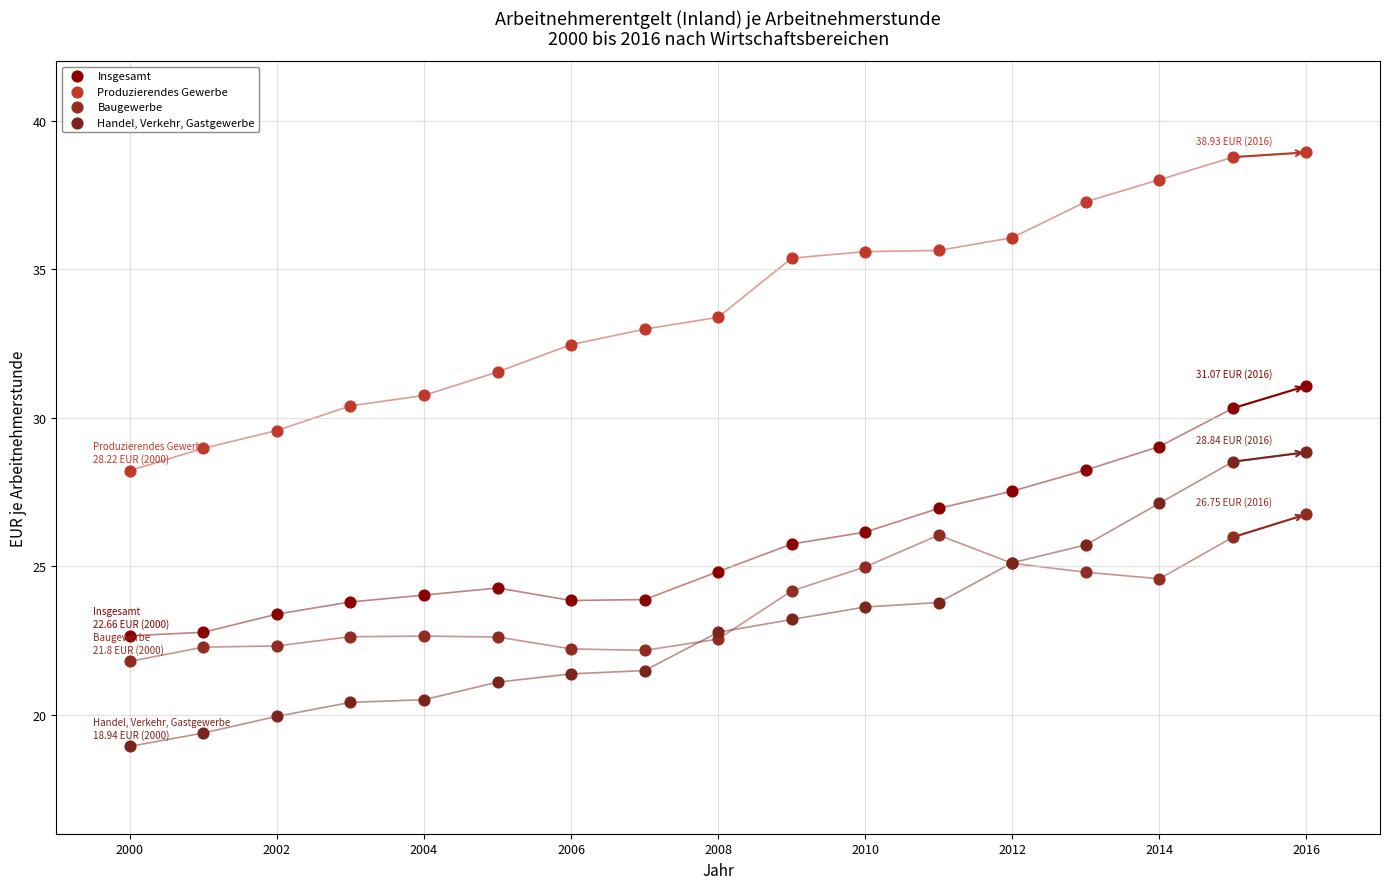

What is the X range (max minus min) for the scatter plot?

16.0